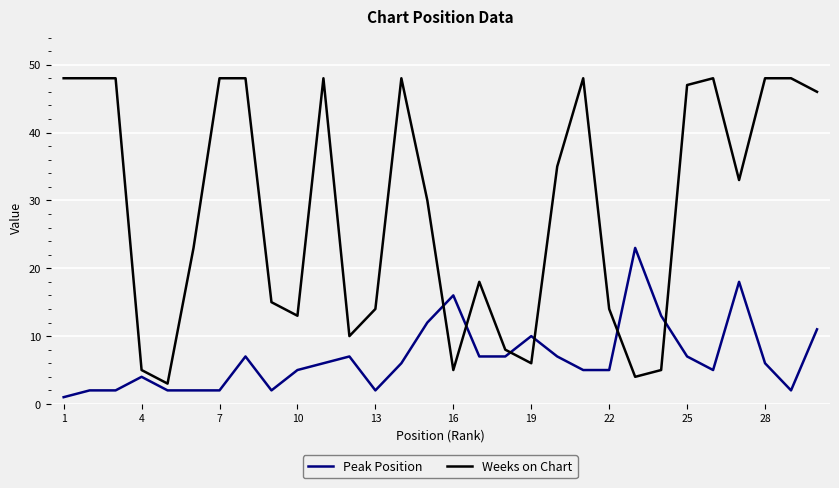

What is the maximum value for Peak Position?

23